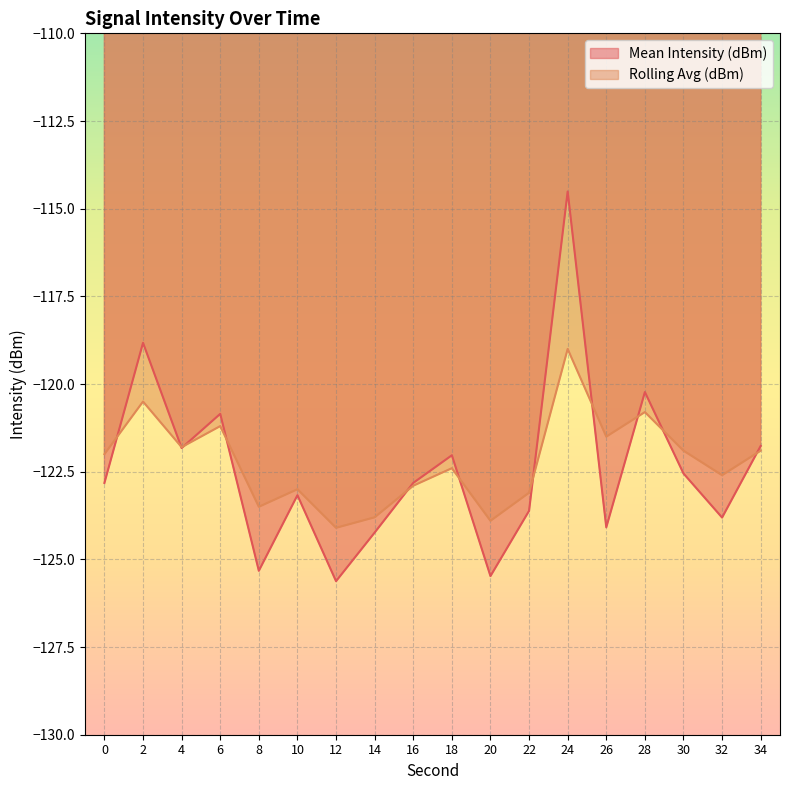

What is the average value of the Mean Intensity (dBm) series?

-122.4